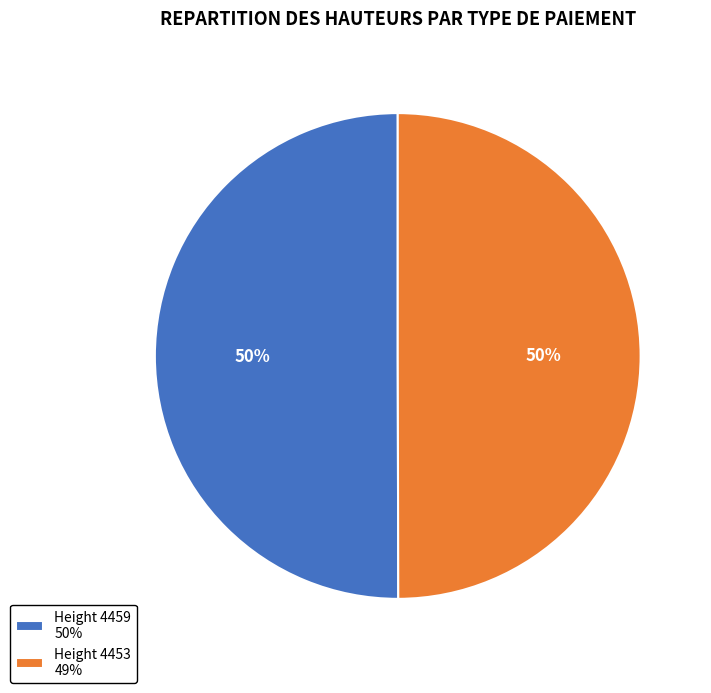

What is the ratio of the value at Height 4453 49% to the value at Height 4459 50%?

1.0